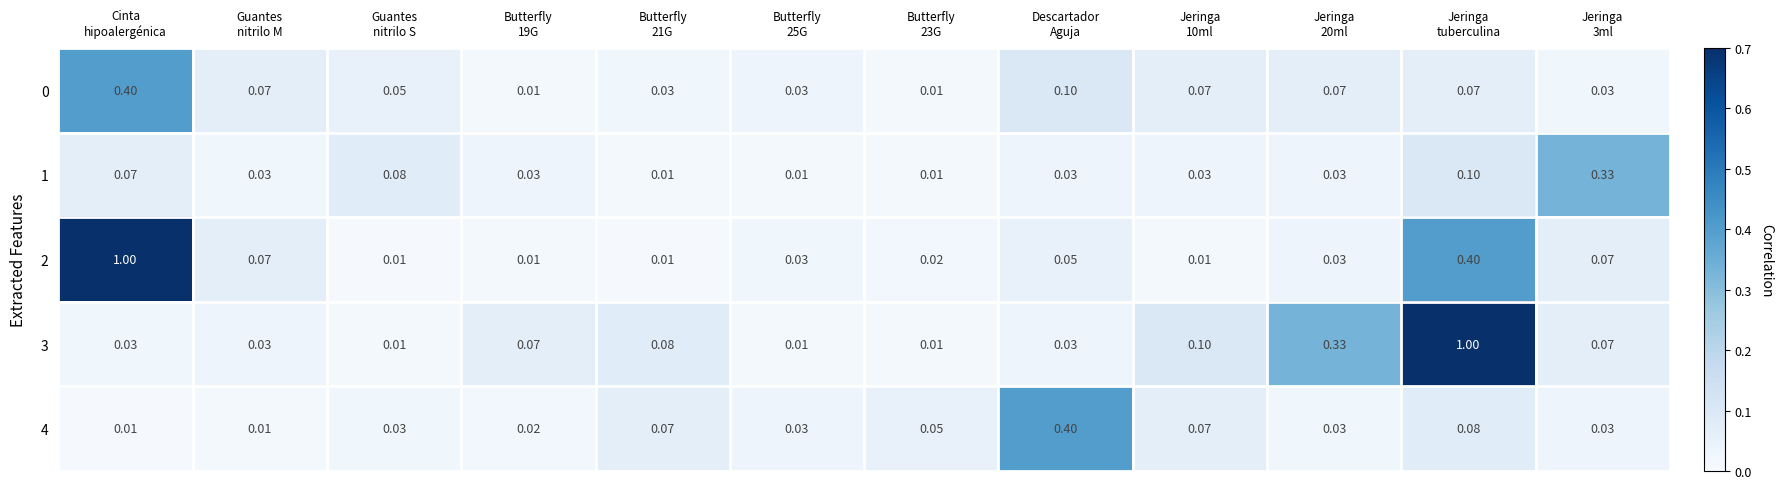

Reading left to right, transcribe all the data shown in this chart.

0: Cinta
hipoalergénica=0.4	Guantes
nitrilo M=0.1	Guantes
nitrilo S=0.1	Butterfly
19G=0.0	Butterfly
21G=0.0	Butterfly
25G=0.0	Butterfly
23G=0.0	Descartador
Aguja=0.1	Jeringa
10ml=0.1	Jeringa
20ml=0.1	Jeringa
tuberculina=0.1	Jeringa
3ml=0.0
1: Cinta
hipoalergénica=0.1	Guantes
nitrilo M=0.0	Guantes
nitrilo S=0.1	Butterfly
19G=0.0	Butterfly
21G=0.0	Butterfly
25G=0.0	Butterfly
23G=0.0	Descartador
Aguja=0.0	Jeringa
10ml=0.0	Jeringa
20ml=0.0	Jeringa
tuberculina=0.1	Jeringa
3ml=0.3
2: Cinta
hipoalergénica=1.0	Guantes
nitrilo M=0.1	Guantes
nitrilo S=0.0	Butterfly
19G=0.0	Butterfly
21G=0.0	Butterfly
25G=0.0	Butterfly
23G=0.0	Descartador
Aguja=0.1	Jeringa
10ml=0.0	Jeringa
20ml=0.0	Jeringa
tuberculina=0.4	Jeringa
3ml=0.1
3: Cinta
hipoalergénica=0.0	Guantes
nitrilo M=0.0	Guantes
nitrilo S=0.0	Butterfly
19G=0.1	Butterfly
21G=0.1	Butterfly
25G=0.0	Butterfly
23G=0.0	Descartador
Aguja=0.0	Jeringa
10ml=0.1	Jeringa
20ml=0.3	Jeringa
tuberculina=1.0	Jeringa
3ml=0.1
4: Cinta
hipoalergénica=0.0	Guantes
nitrilo M=0.0	Guantes
nitrilo S=0.0	Butterfly
19G=0.0	Butterfly
21G=0.1	Butterfly
25G=0.0	Butterfly
23G=0.1	Descartador
Aguja=0.4	Jeringa
10ml=0.1	Jeringa
20ml=0.0	Jeringa
tuberculina=0.1	Jeringa
3ml=0.0